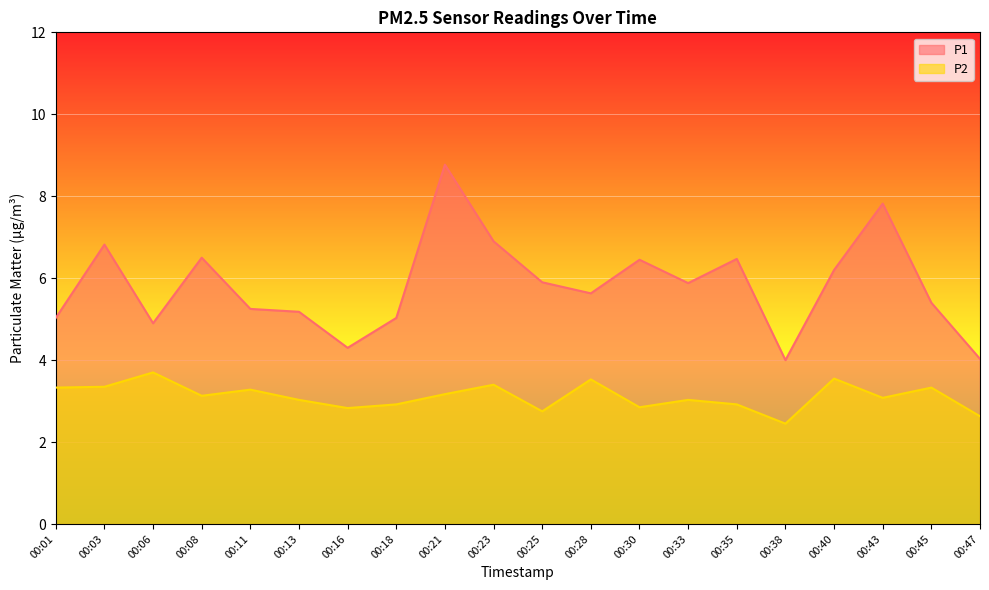

True or false: P2 and P1 intersect in this chart.

False